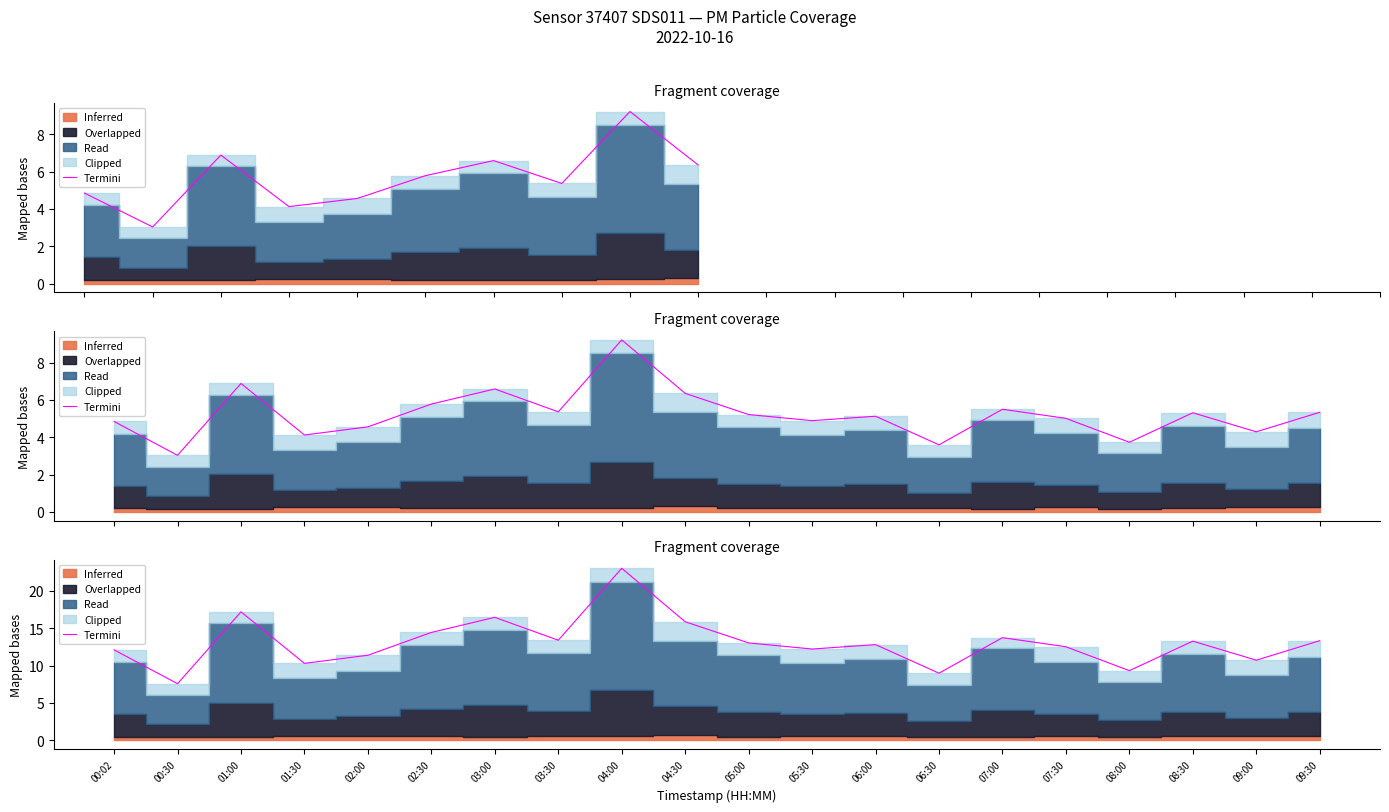

What position from the left is 05:30?

12